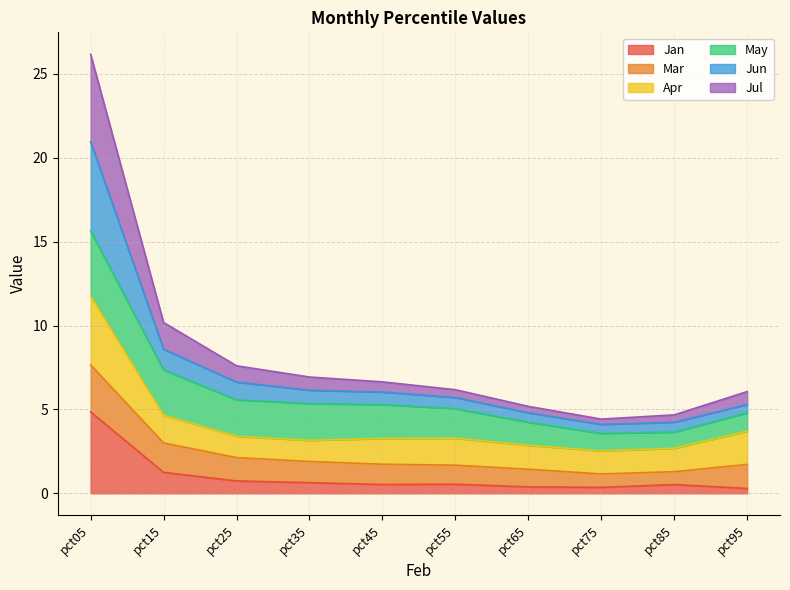

Where does the Jun series first go above 6?

pct05